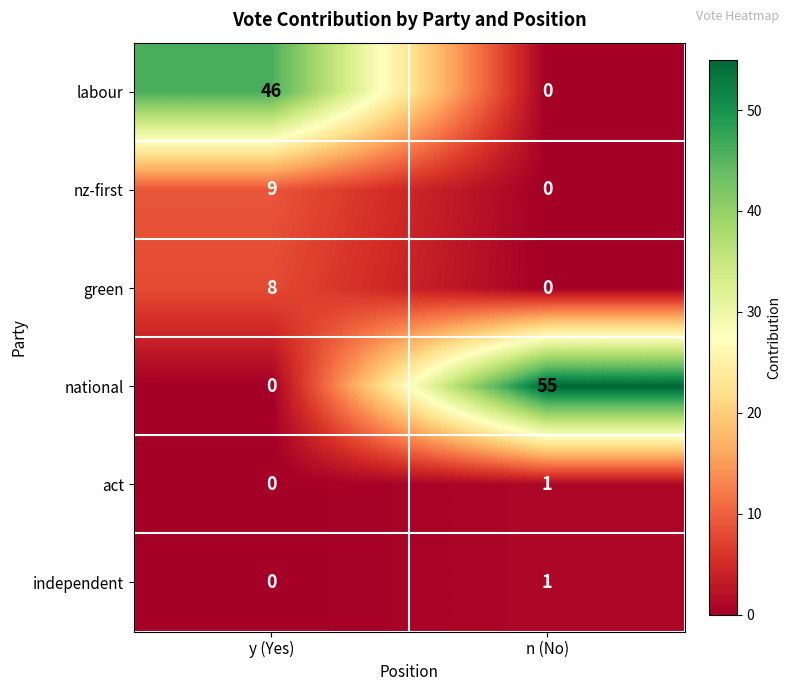

The independent series shows 0 at y (Yes). True or false?

True